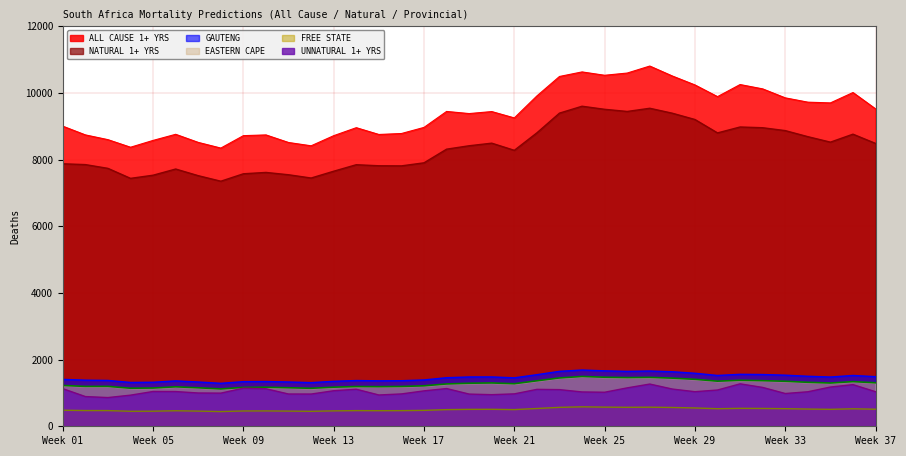

How many values in the FREE STATE series are below 500?

18